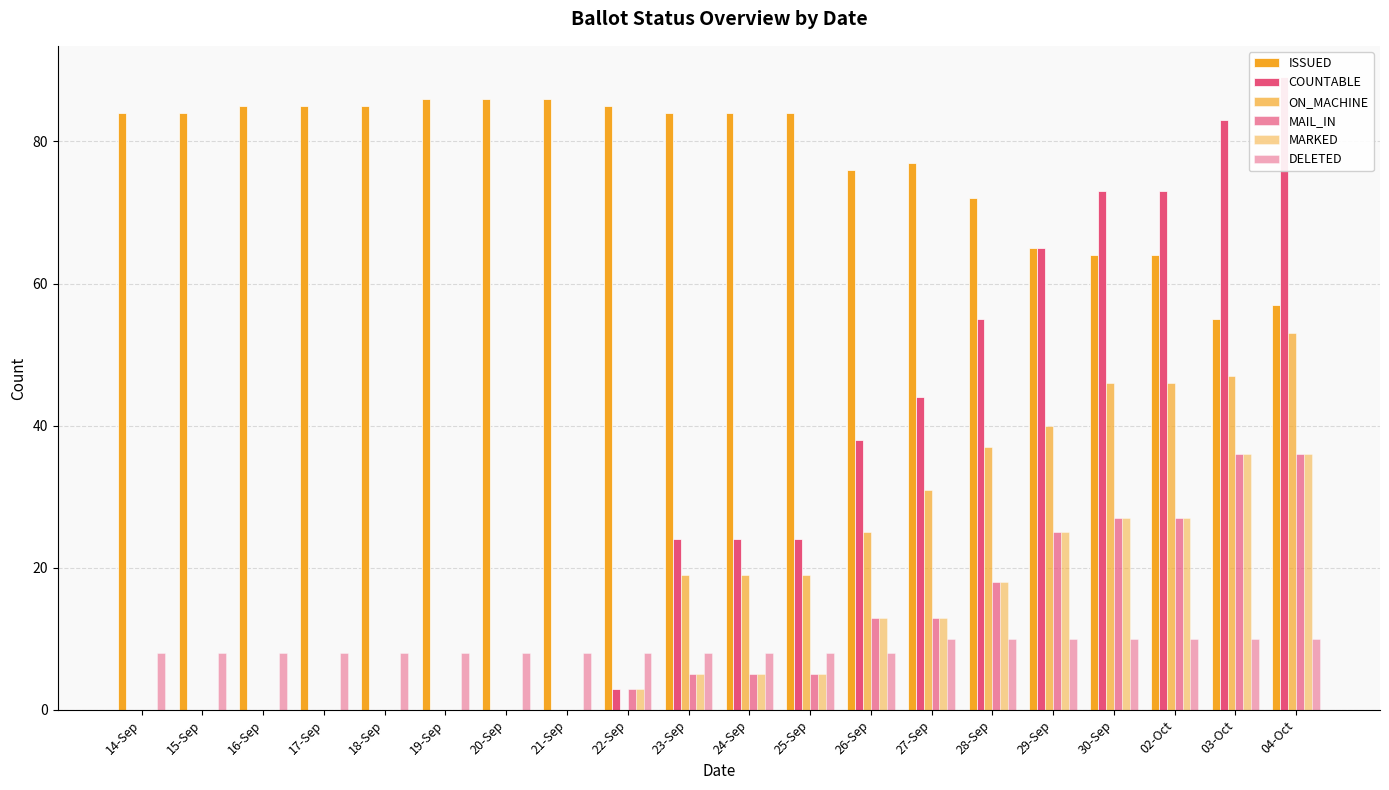

At how many categories does at least one series exceed 57?

20